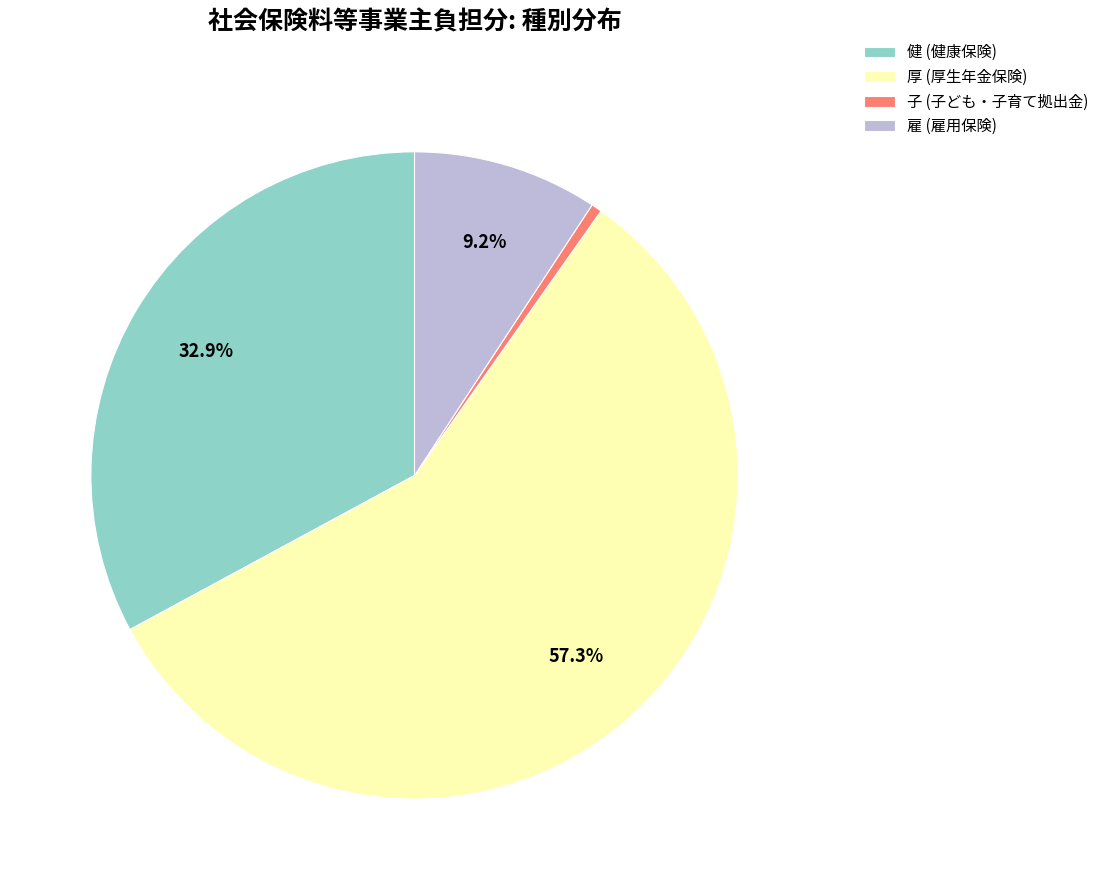

How much of the chart is everything except 健 (健康保険)?

67.1%